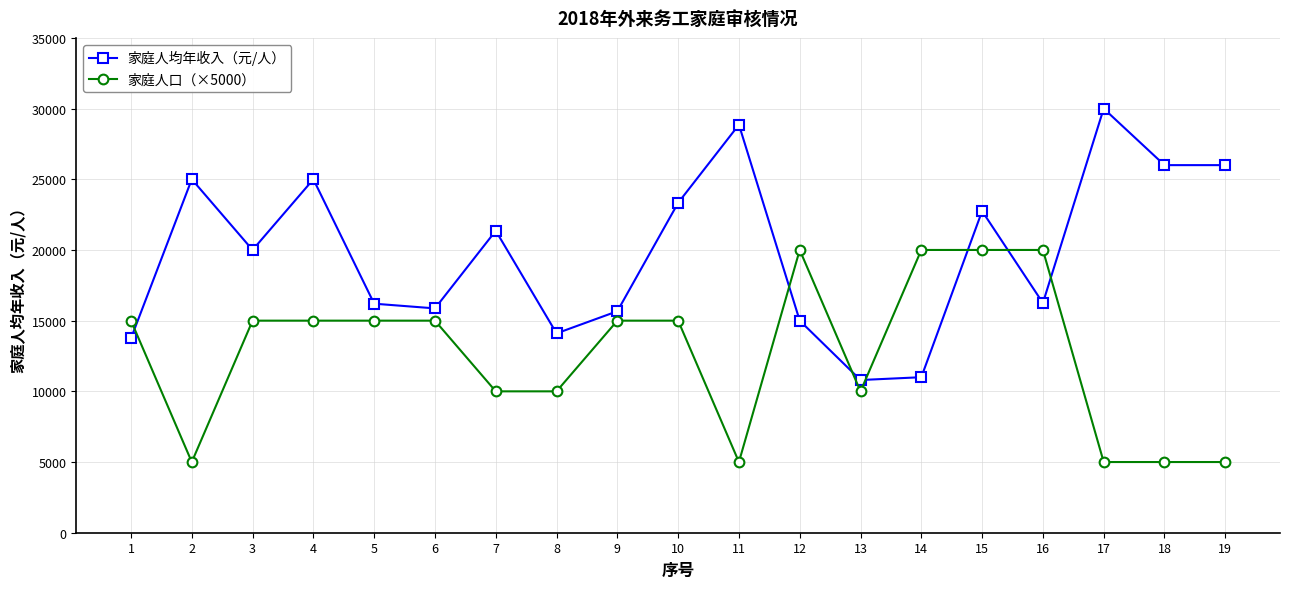

Which series has the largest total across all categories?

家庭人均年收入（元/人）